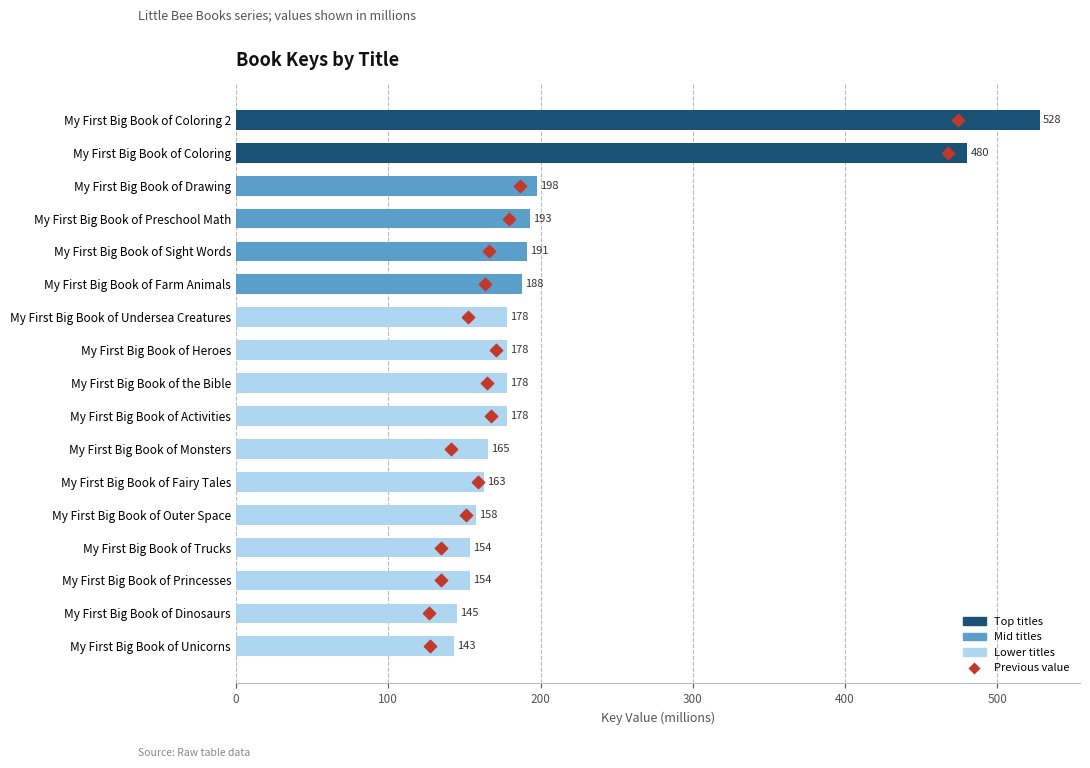

Which series has the largest total across all categories?

Key